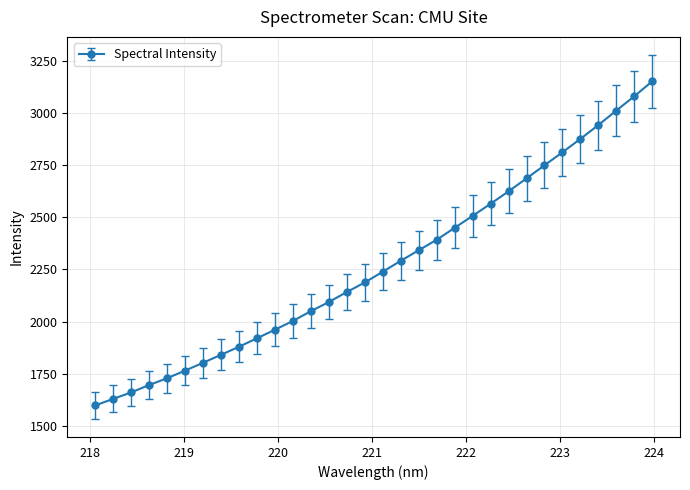

What is the difference between the second highest and second lowest values?

1451.6